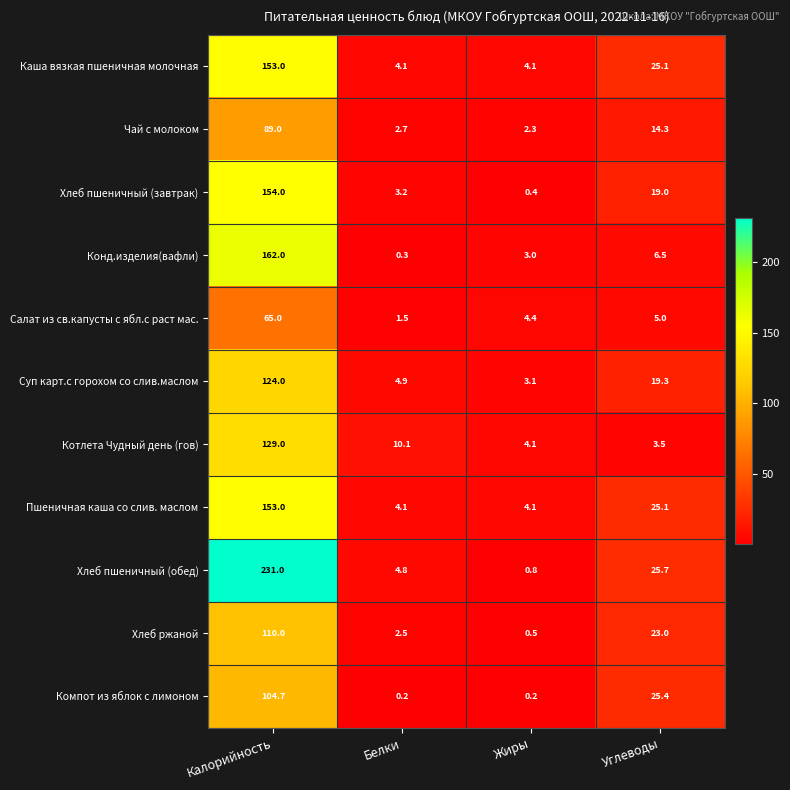

At which category does the chart reach its peak across all series?

Калорийность